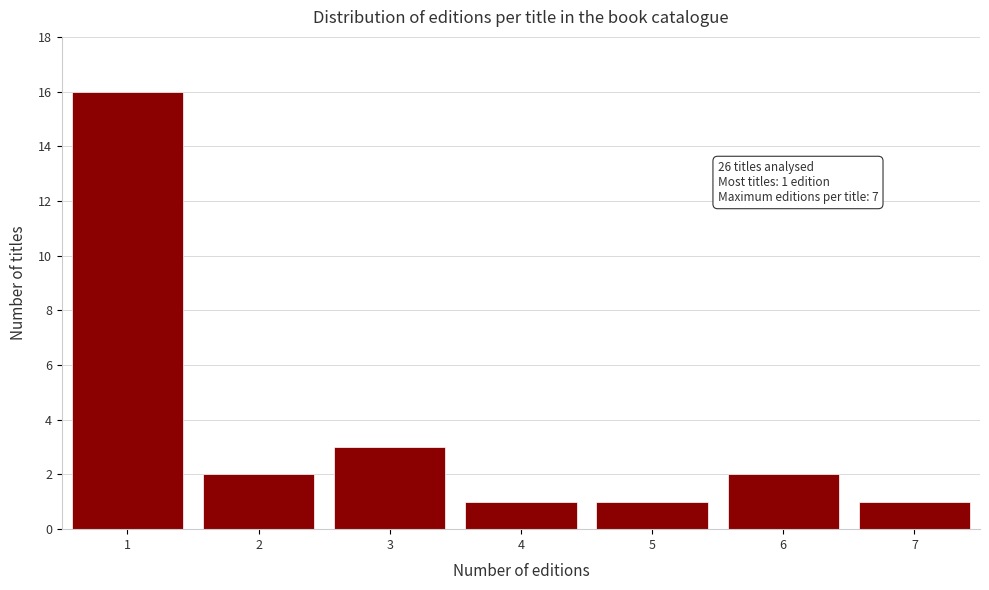

Over which range of the x-axis is the bar tallest?

0.5 to 1.5